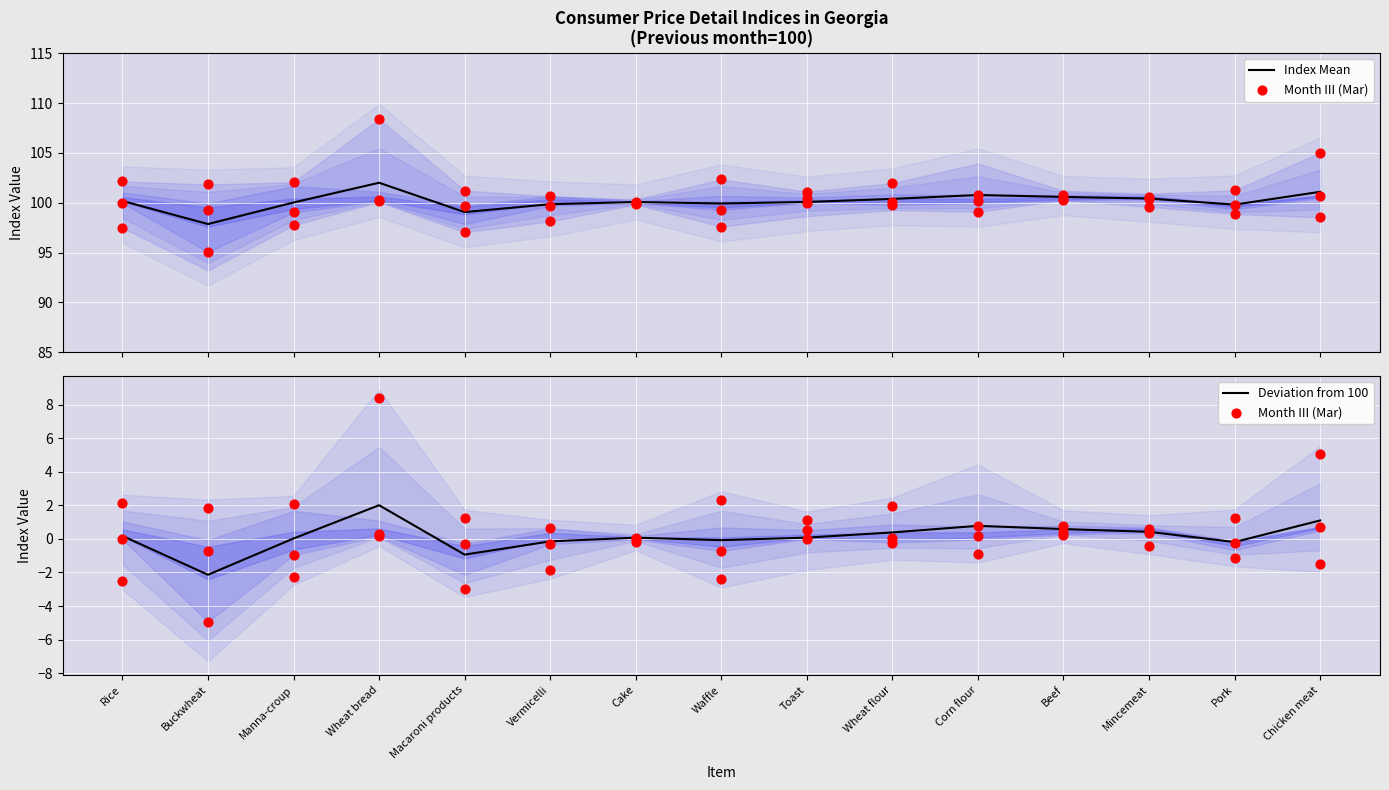

What are all the series names shown in the legend?

Index Mean, Month III (Mar), Deviation from 100